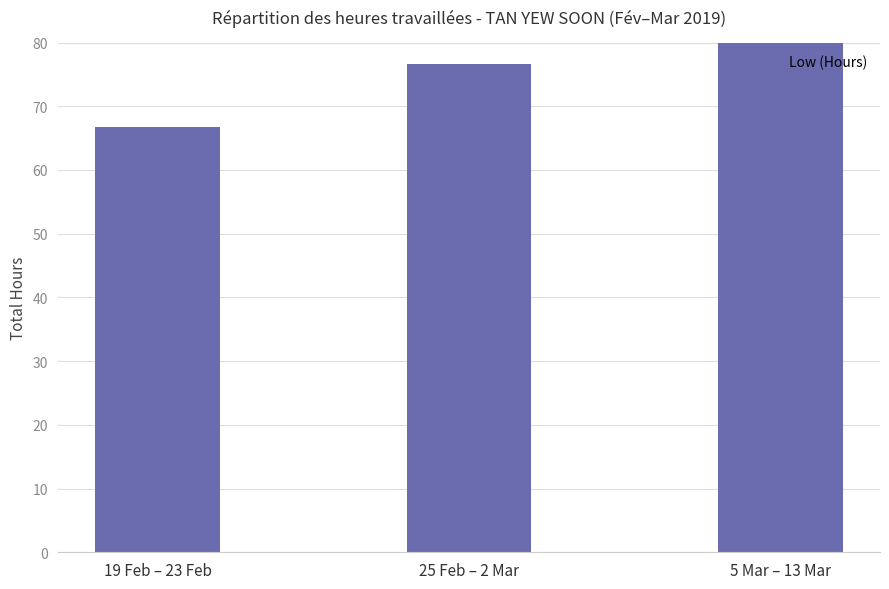

List the labels in order of value, largest first.

5 Mar – 13 Mar, 25 Feb – 2 Mar, 19 Feb – 23 Feb